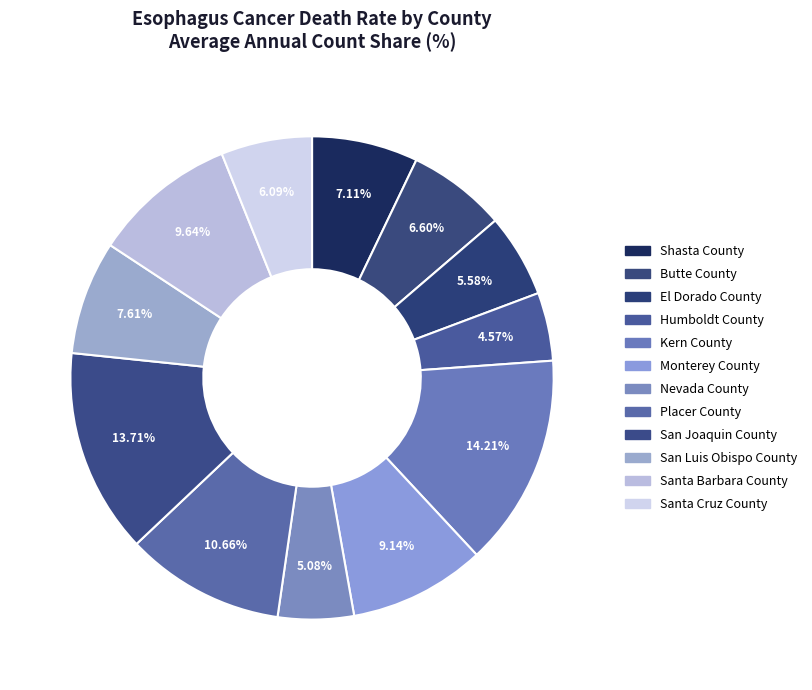

To the nearest percent, what is the difference between the largest and smallest slice percentages?

10%